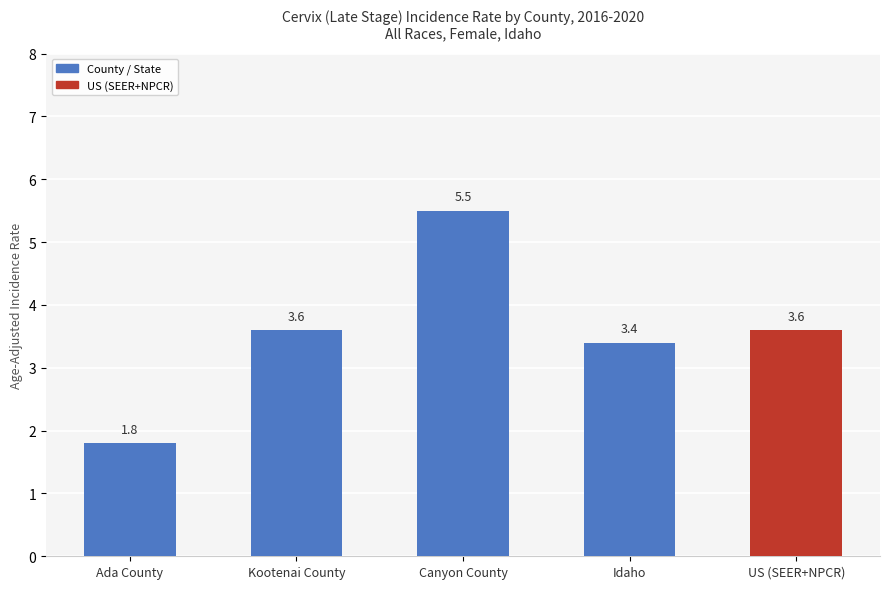

What is the minimum value shown in the chart?

1.8